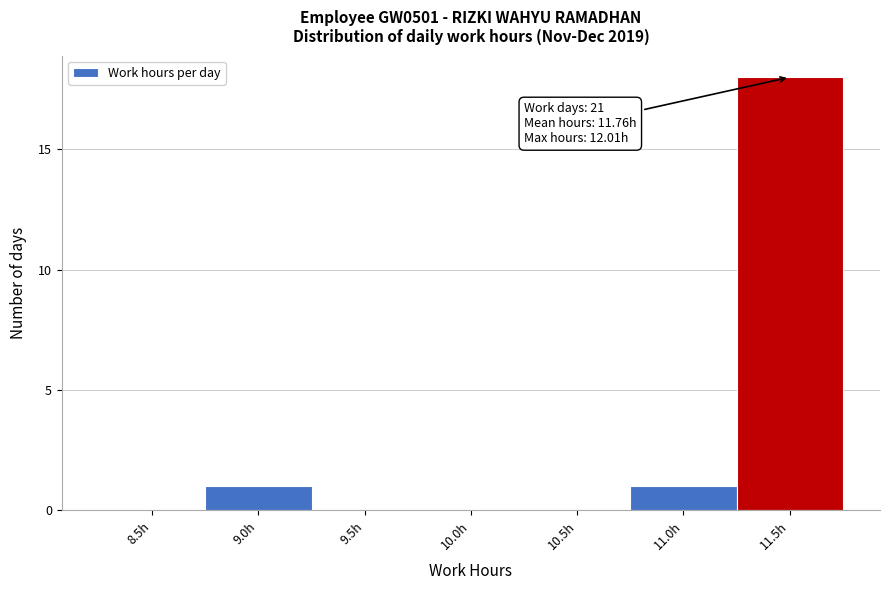

Reading left to right, list all the values displayed in this chart.

8.5h=0	9.0h=1	9.5h=0	10.0h=0	10.5h=0	11.0h=1	11.5h=18